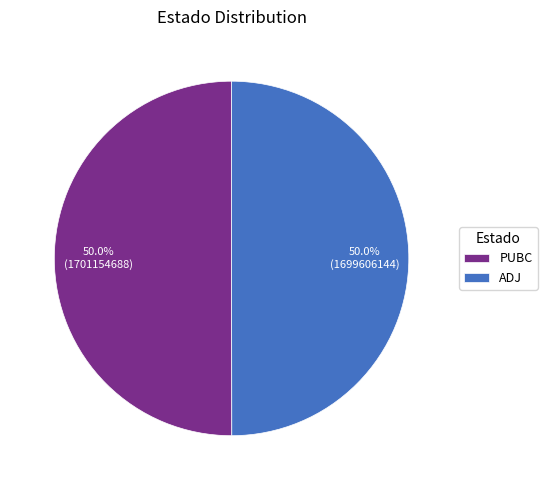

Combined, what portion of the pie is PUBC and ADJ?

100.0%